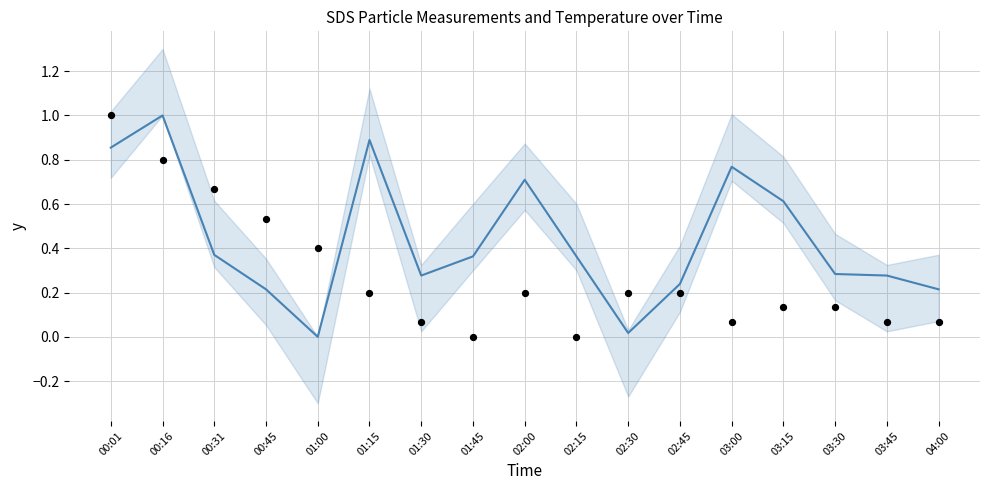

At which category is the sum across all series the highest?

00:01